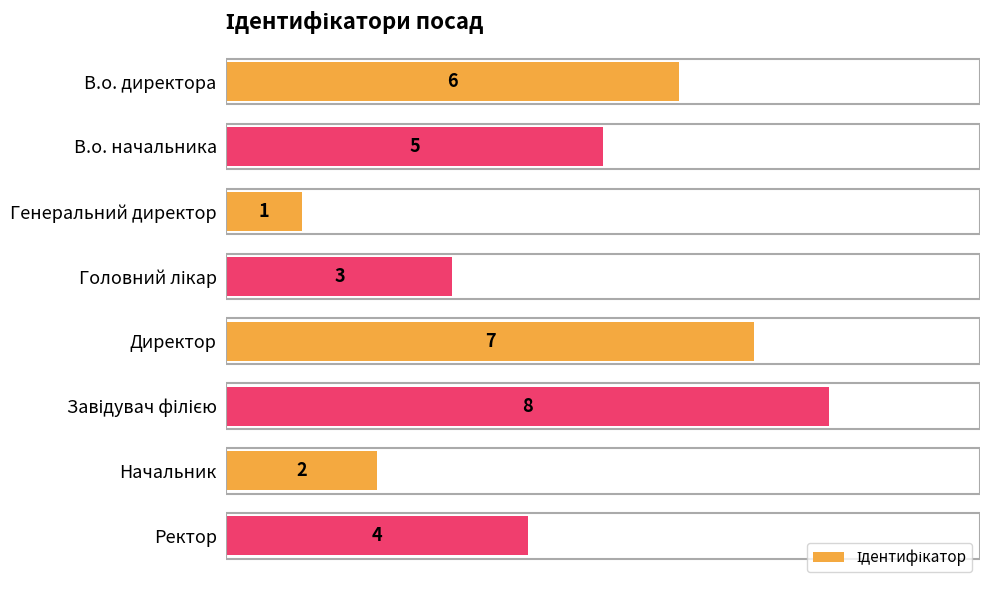

What is the label of the 7th bar from the top?

Начальник